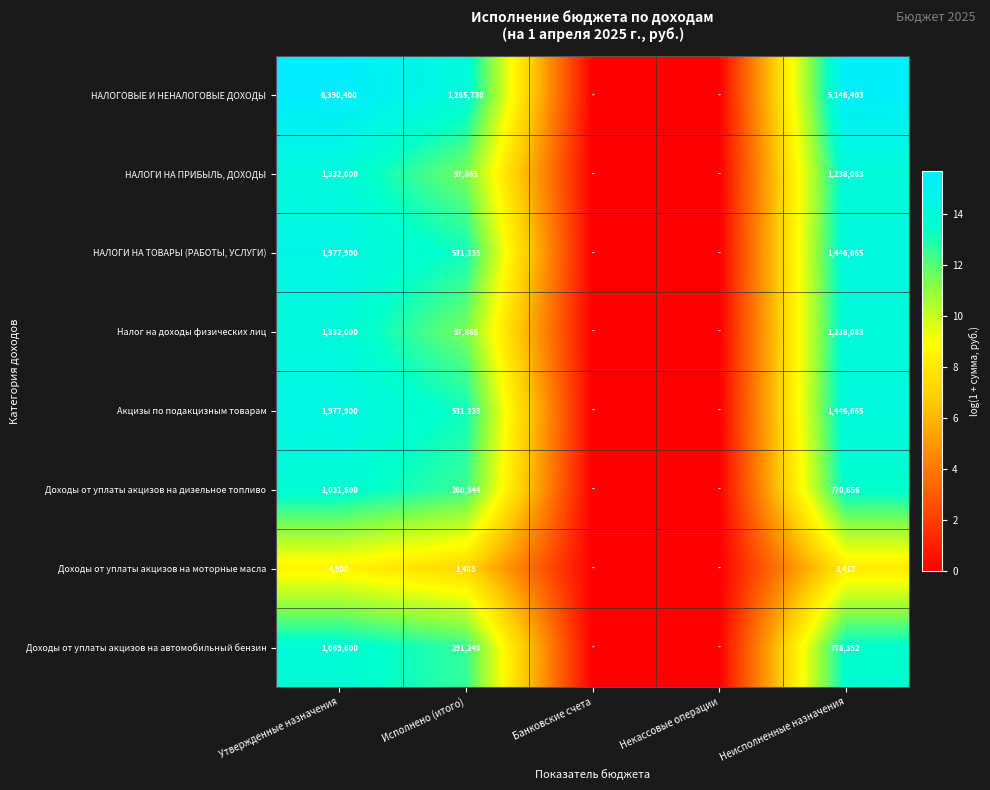

What is the total value across all series at Неисполненные назначения?

12068324